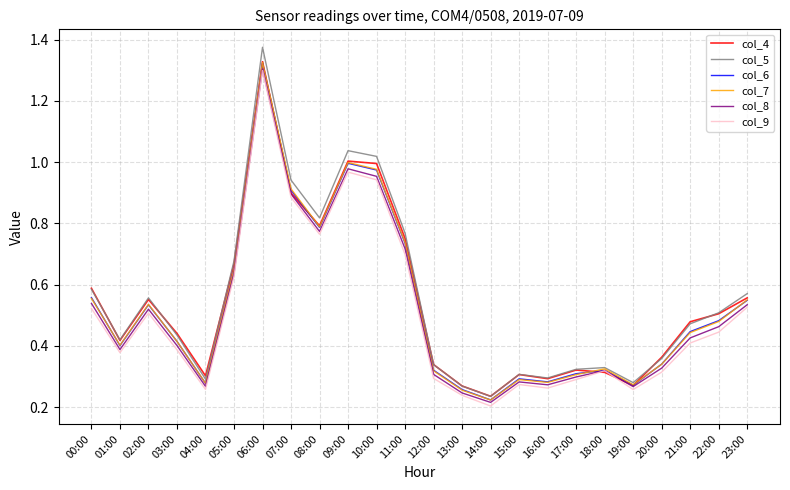

Which category has the highest value in the col_7 series?

06:00